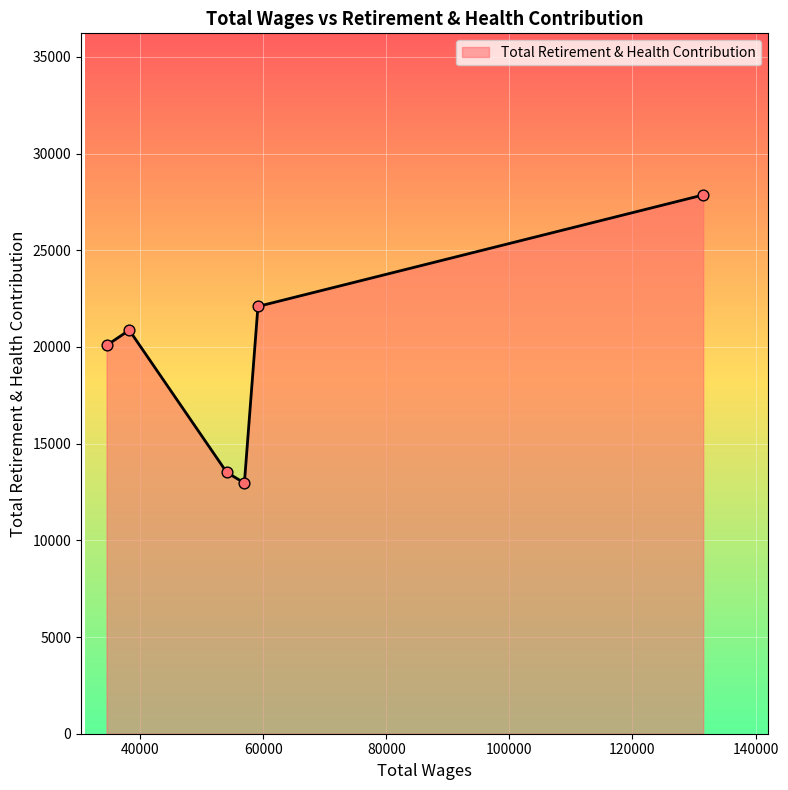

What is the smallest value displayed?

12963